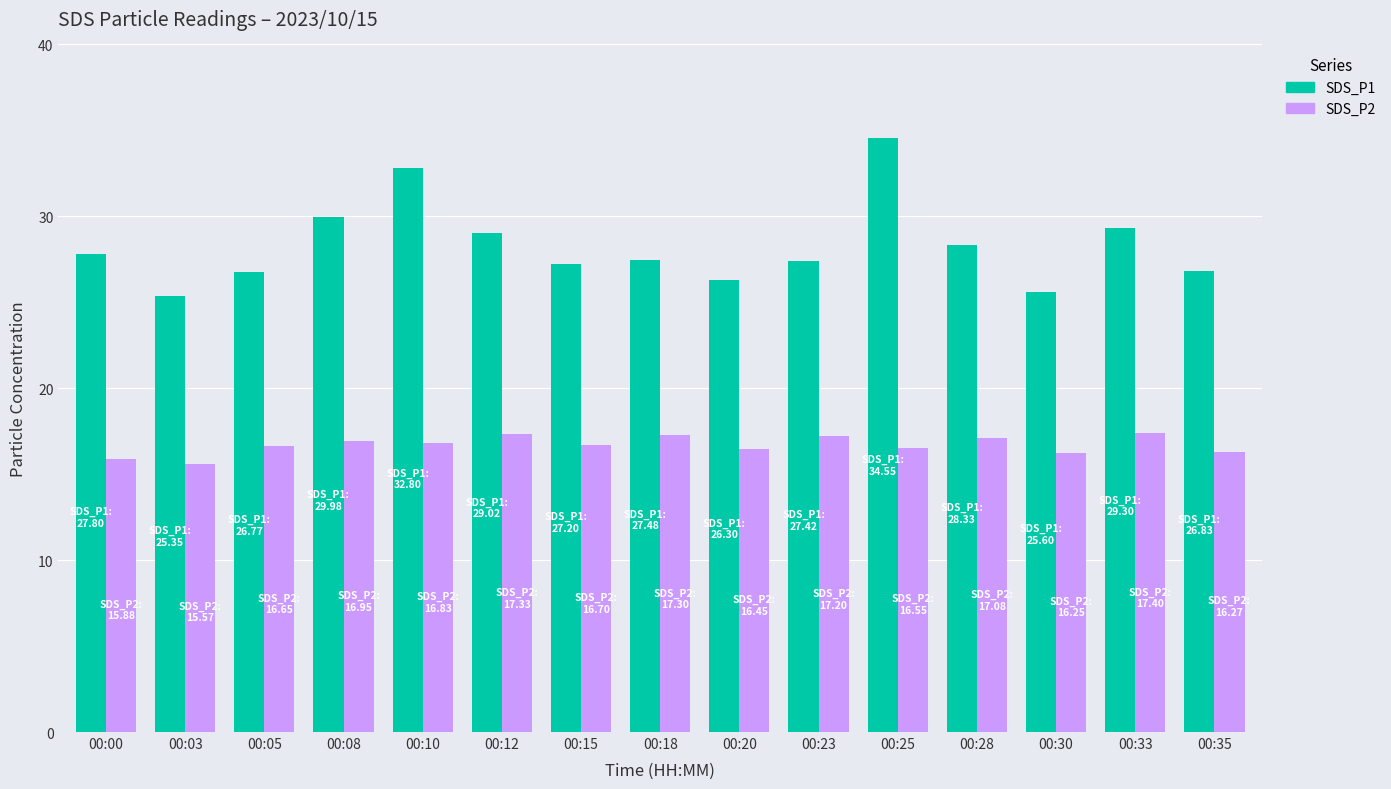

Which series has the largest total across all categories?

SDS_P1